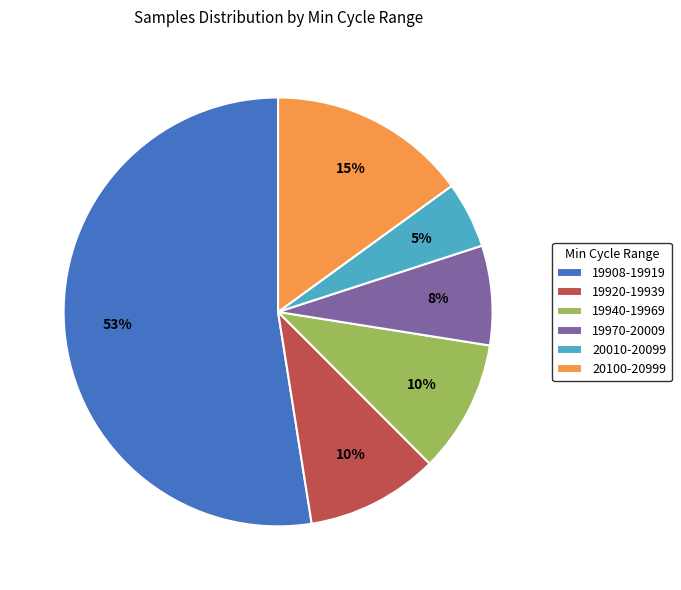

Which slice is the largest?

19908-19919